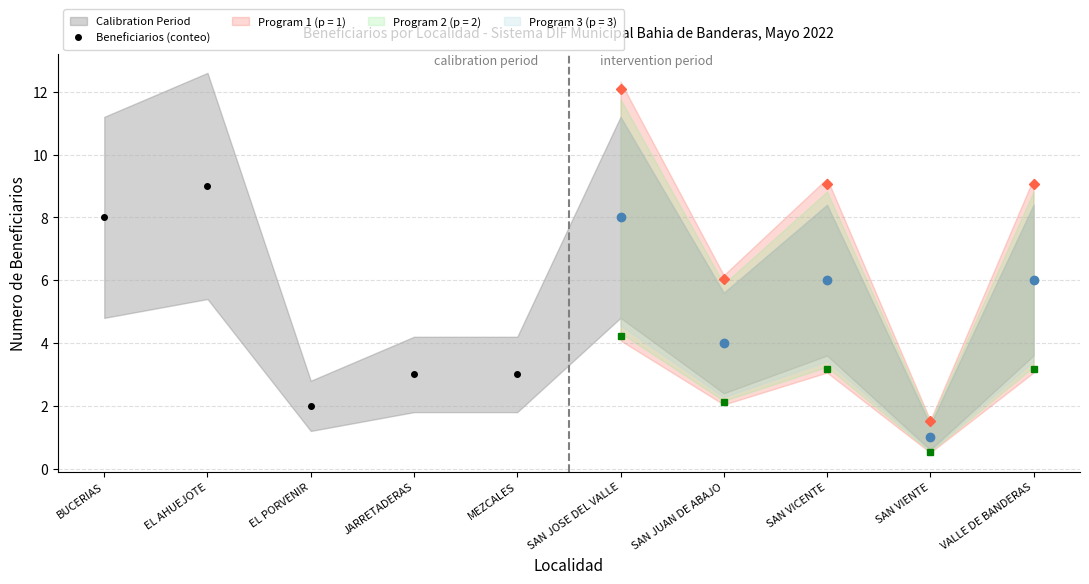

What is the label of the 9th point from the right?

EL AHUEJOTE